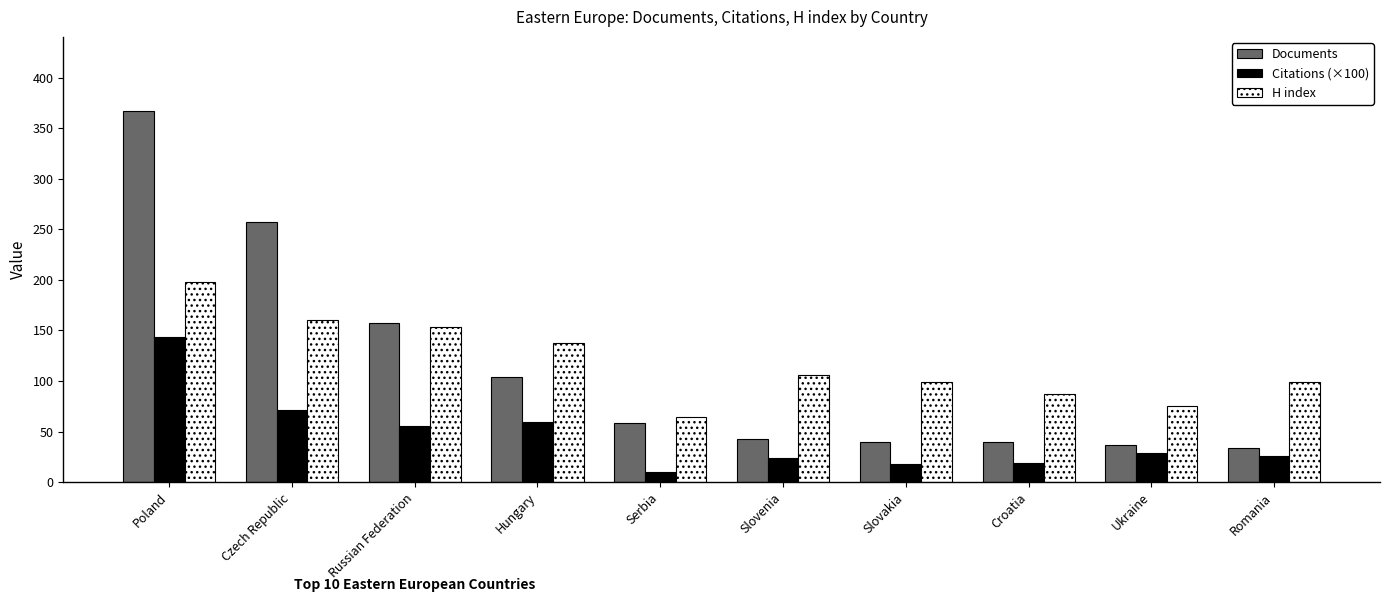

What is the label of the 5th bar from the left?

Serbia